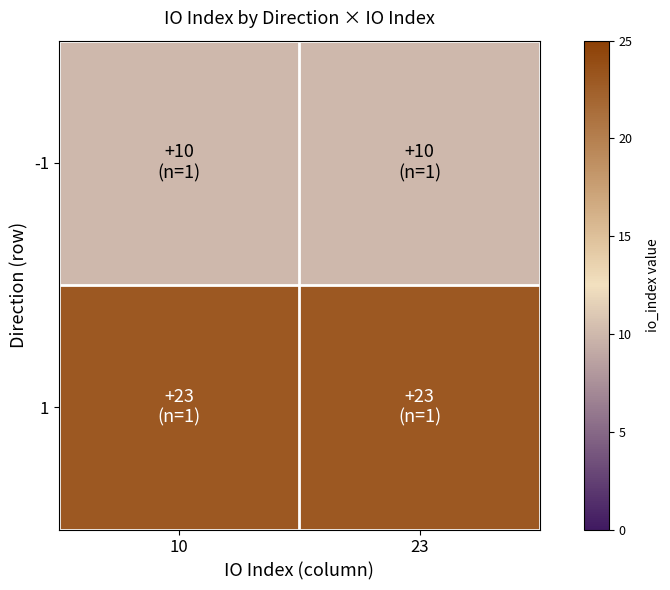

Reading left to right, what are all the values shown in this chart?

-1: 10=10	23=10
1: 10=23	23=23